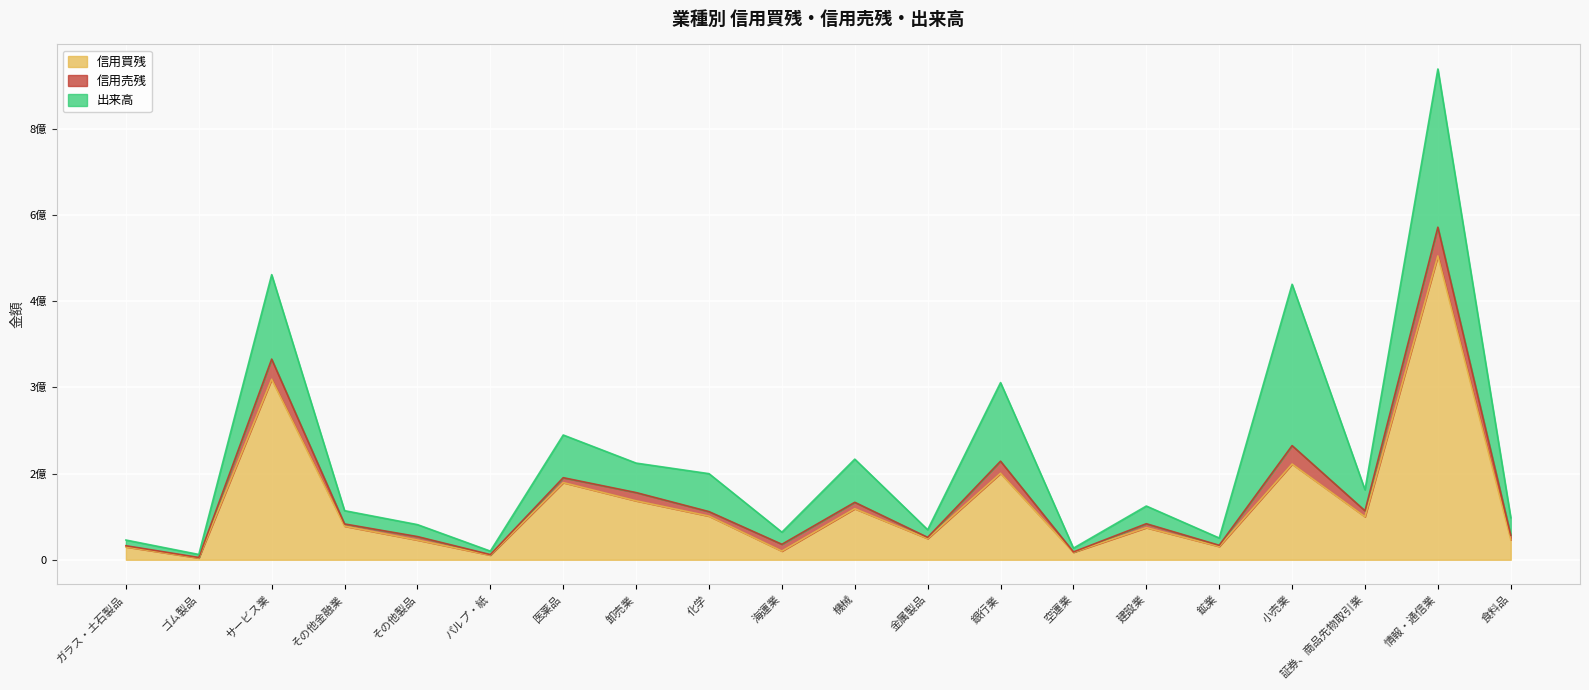

What is the average value of the 信用買残 series?

97007800